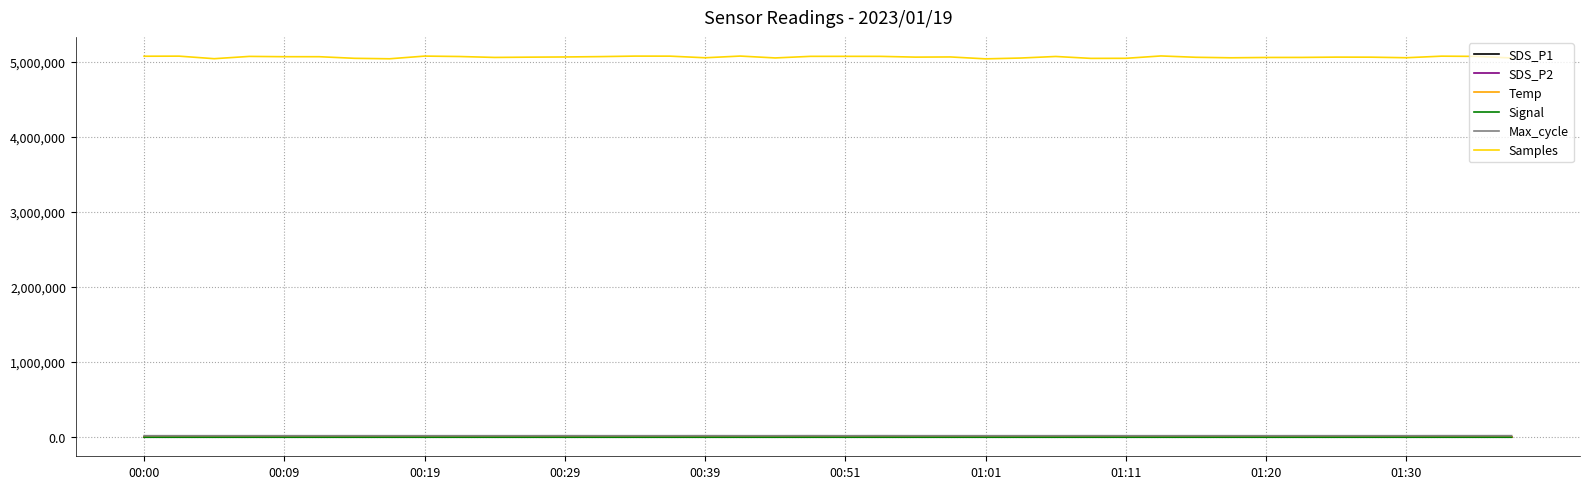

Is this an area chart (filled region under the line)?

No